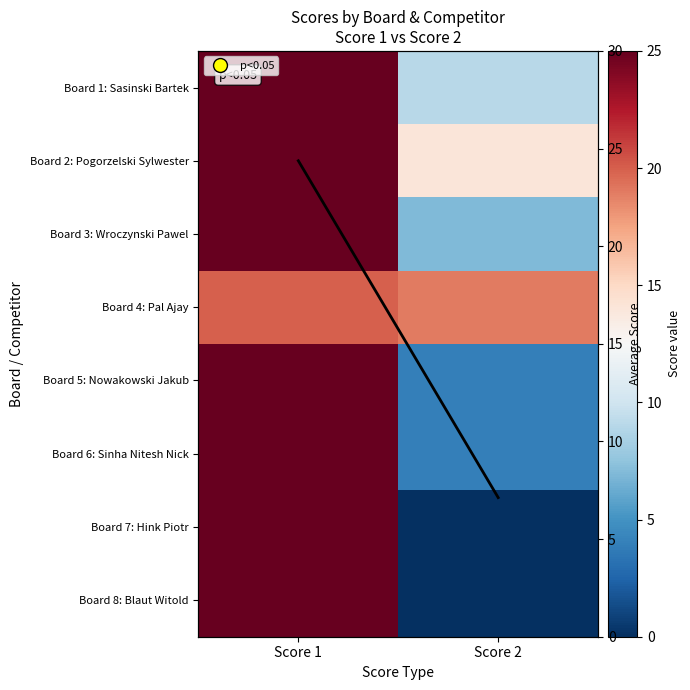

List the labels in order of Board 6: Sinha Nitesh Nick value, largest first.

Score 1, Score 2